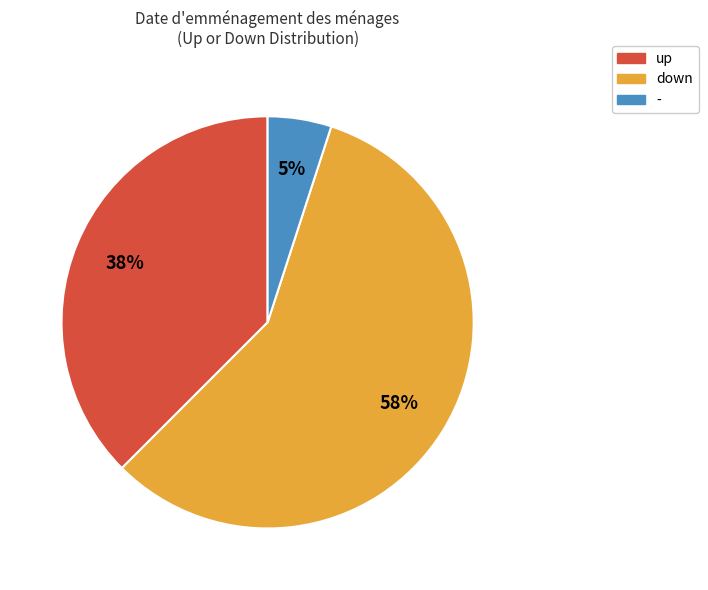

To the nearest percent, what is the difference between the down and up slice percentages?

20%